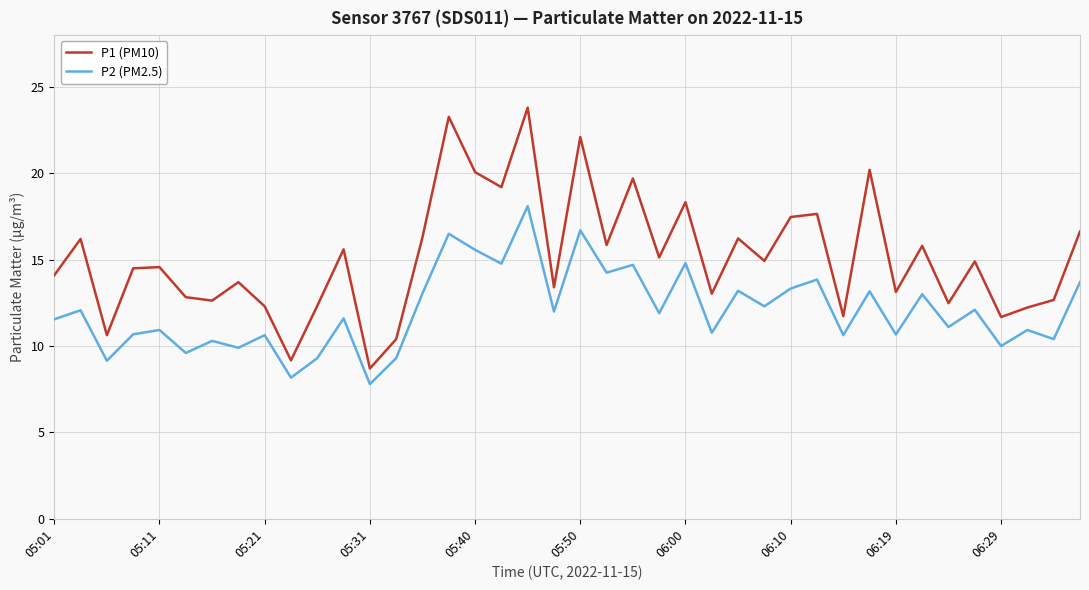

Which series has the largest total across all categories?

P1 (PM10)